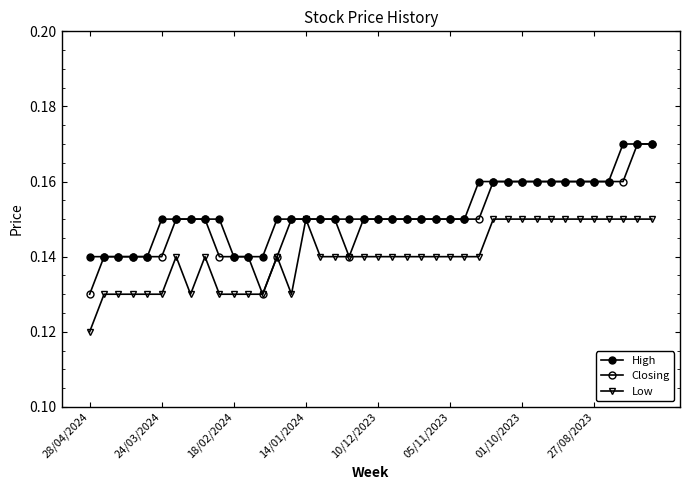

Is this an area chart (filled region under the line)?

No